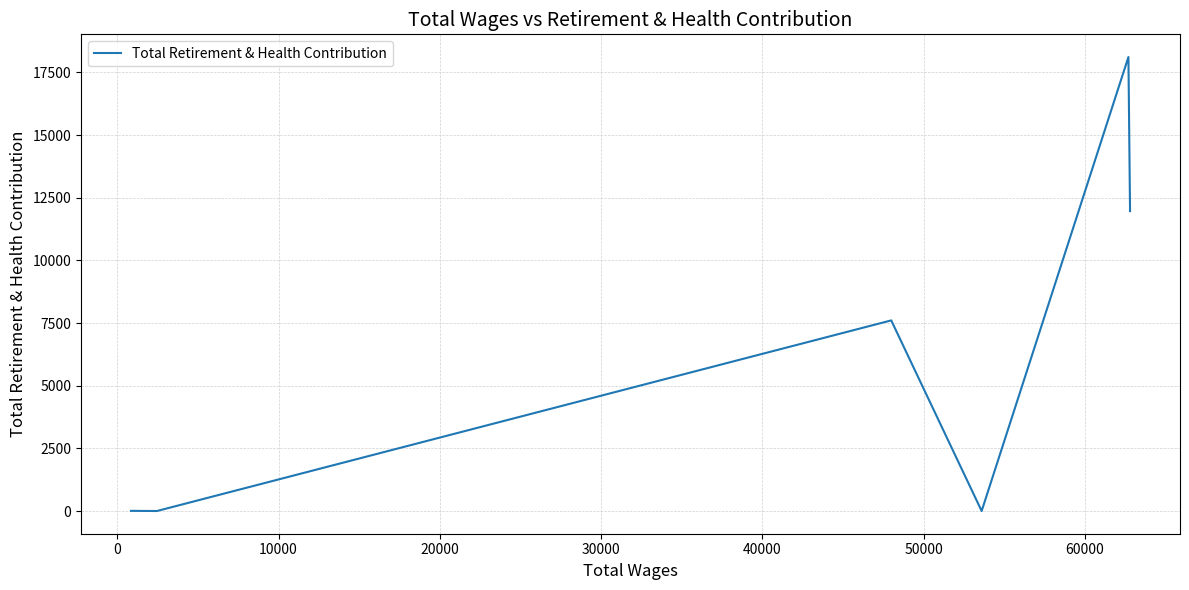

What is the average value?

6283